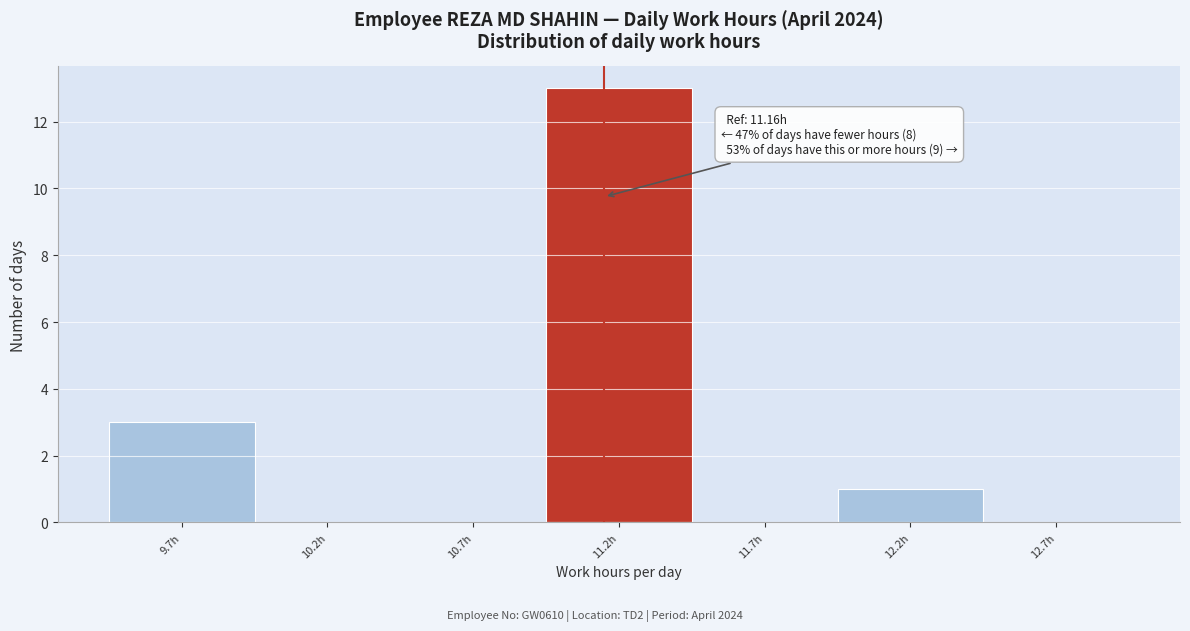

Which range on the x-axis has the tallest bar?

10.96 to 11.46